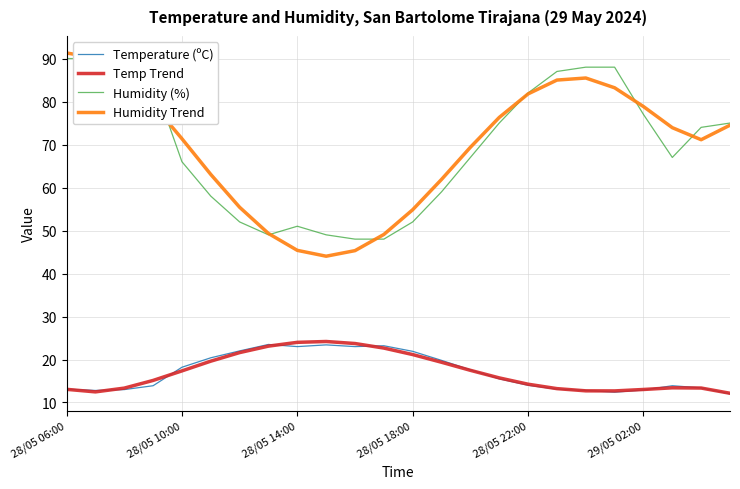

What is the value of the Temp Trend point at the 13th from the left?

21.1